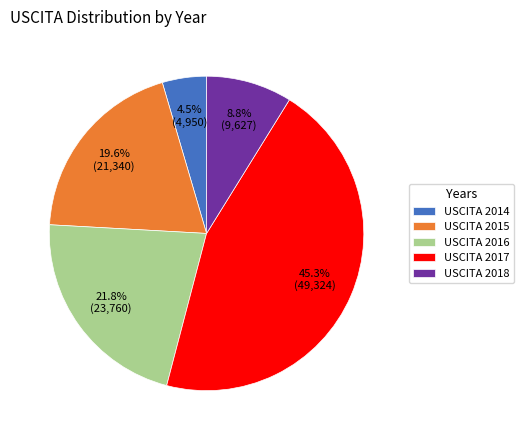

Which slice is the smallest?

USCITA 2014